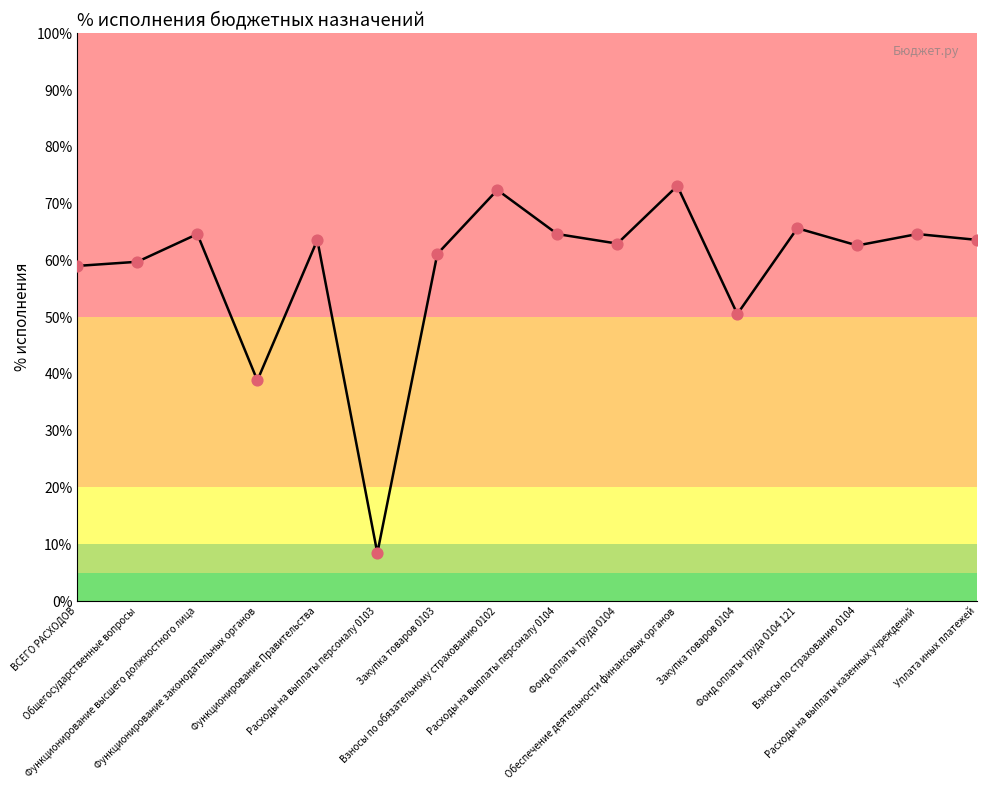

Approximately how many times larger is the value at Обеспечение деятельности финансовых органов compared to Функционирование высшего должностного лица?

1.1